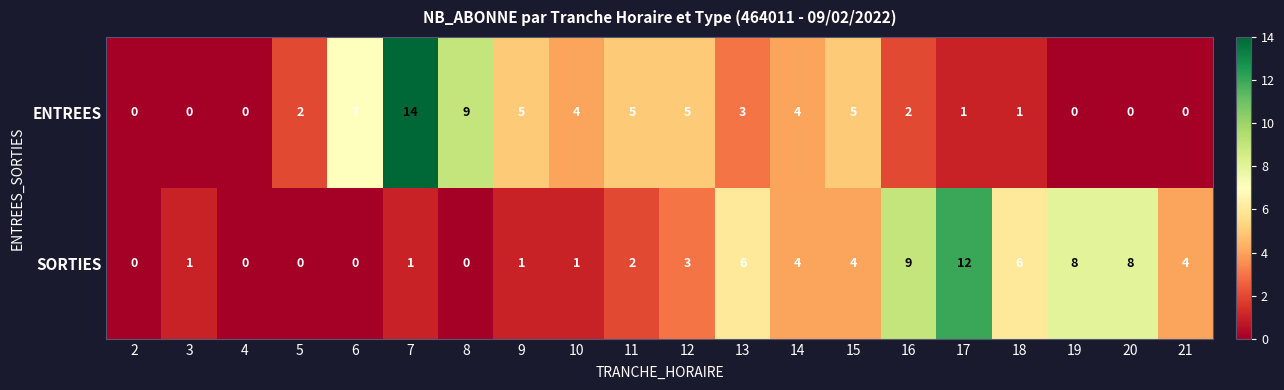

Between 11 and 17, which series saw the biggest shift?

SORTIES